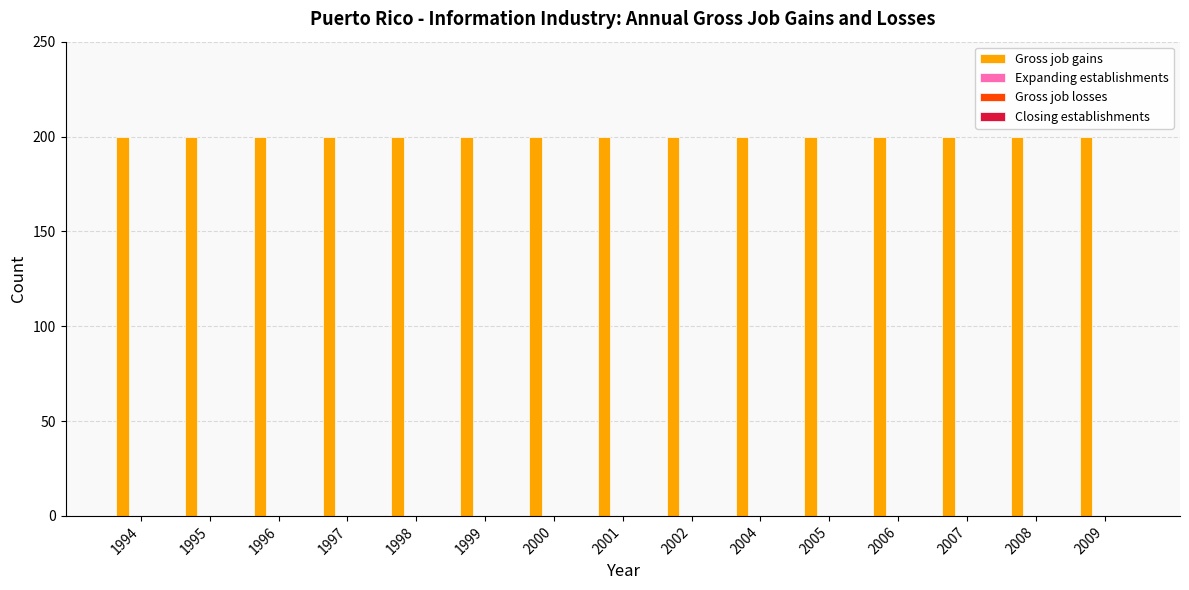

What are all the series names shown in the legend?

Gross job gains, Expanding establishments, Gross job losses, Closing establishments